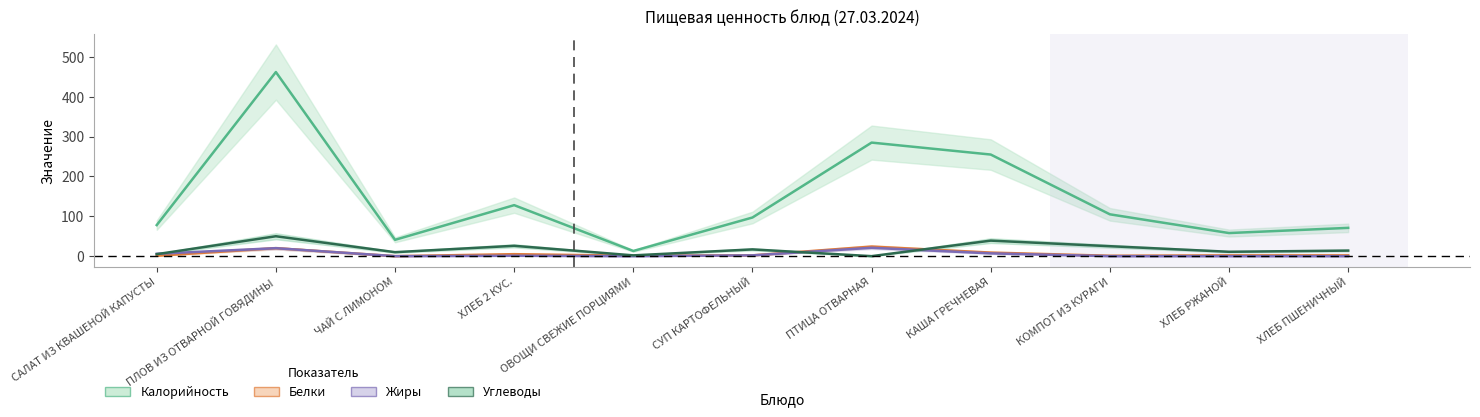

What position from the left is САЛАТ ИЗ КВАШЕНОЙ КАПУСТЫ?

1